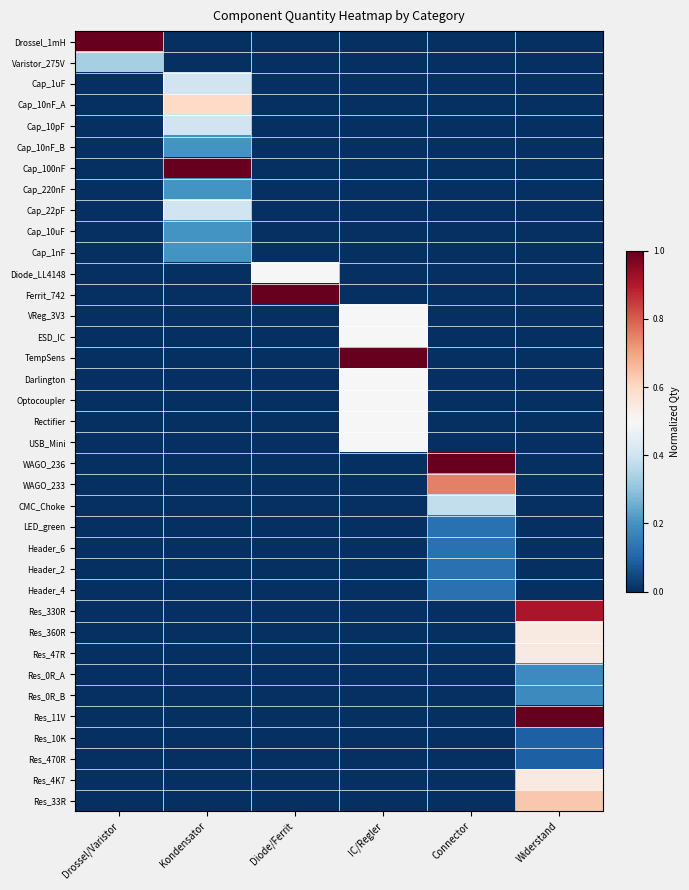

What is the difference between the highest and lowest values at Widerstand?

1.0